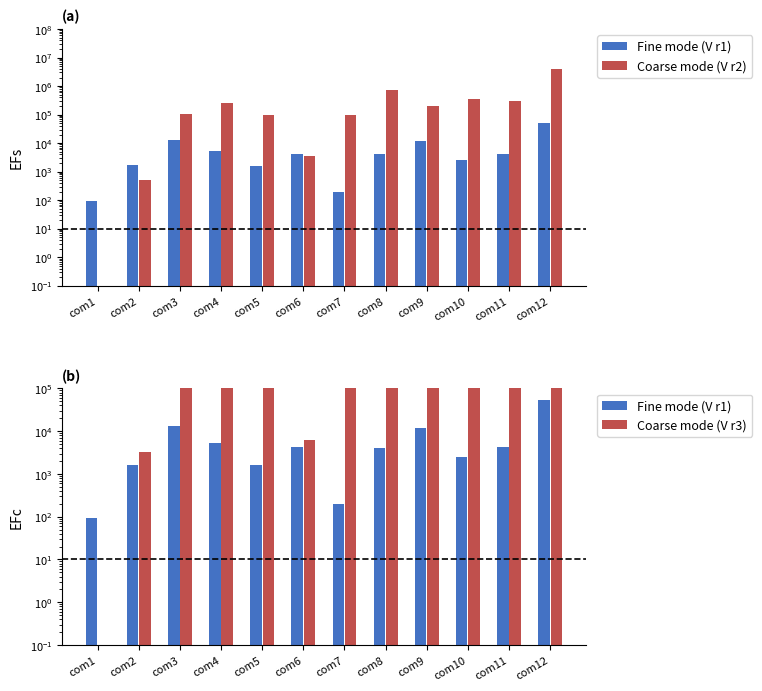

What is the value of the Fine mode (V r1) bar at the 8th from the left?

4012.0